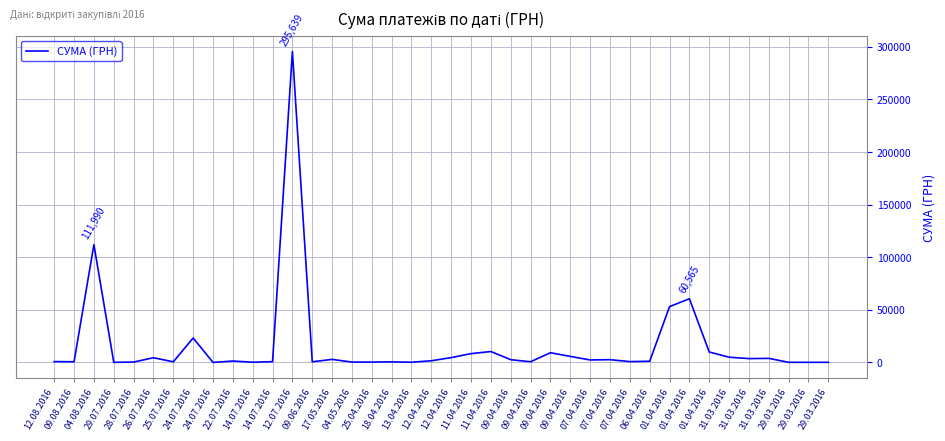

How many lines are shown in the chart?

1